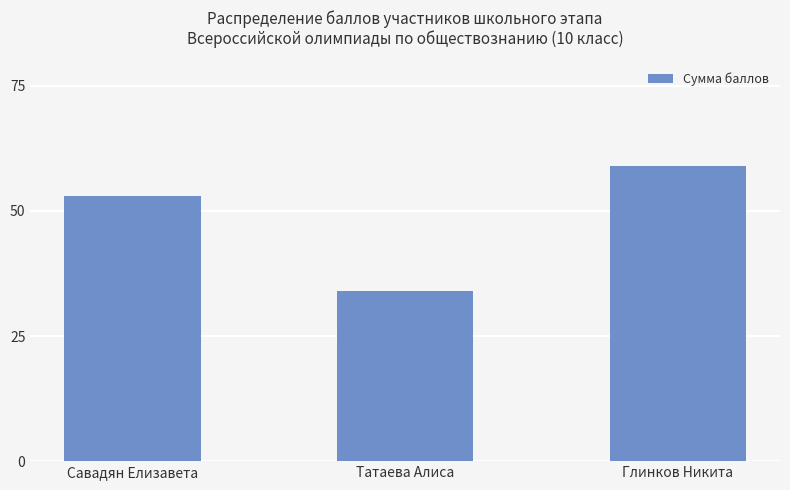

True or false: the data shows 34 at Татаева Алиса.

True